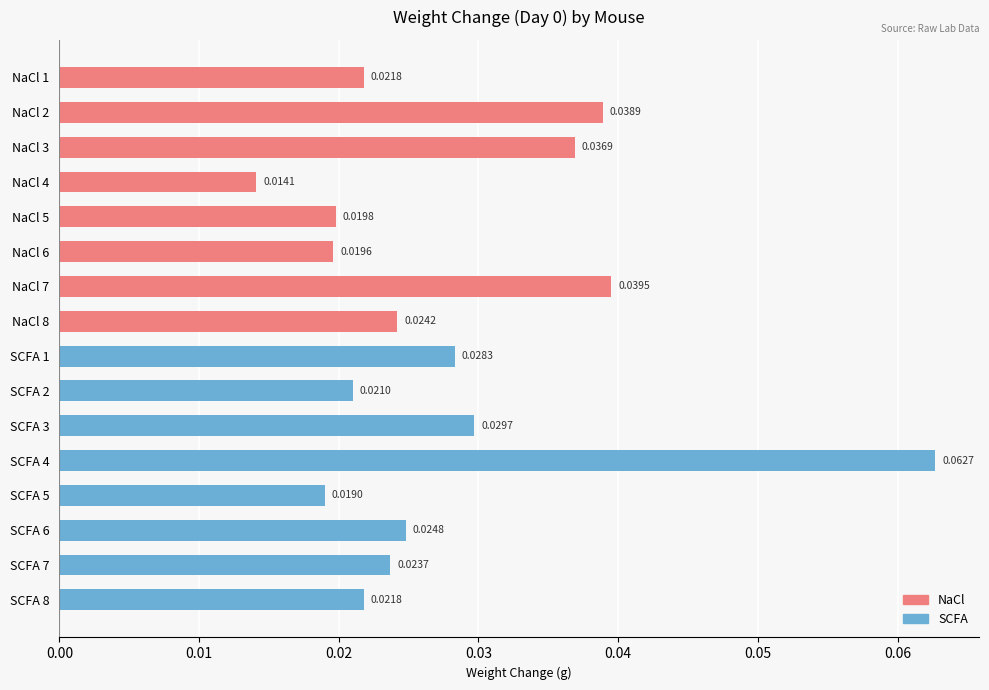

Which has a higher value, NaCl 2 or SCFA 6?

NaCl 2